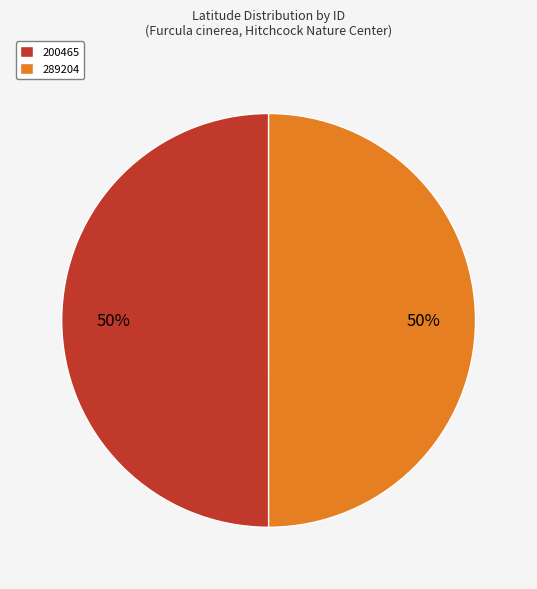

Is the sum of 200465 and 289204 greater than half?

Yes